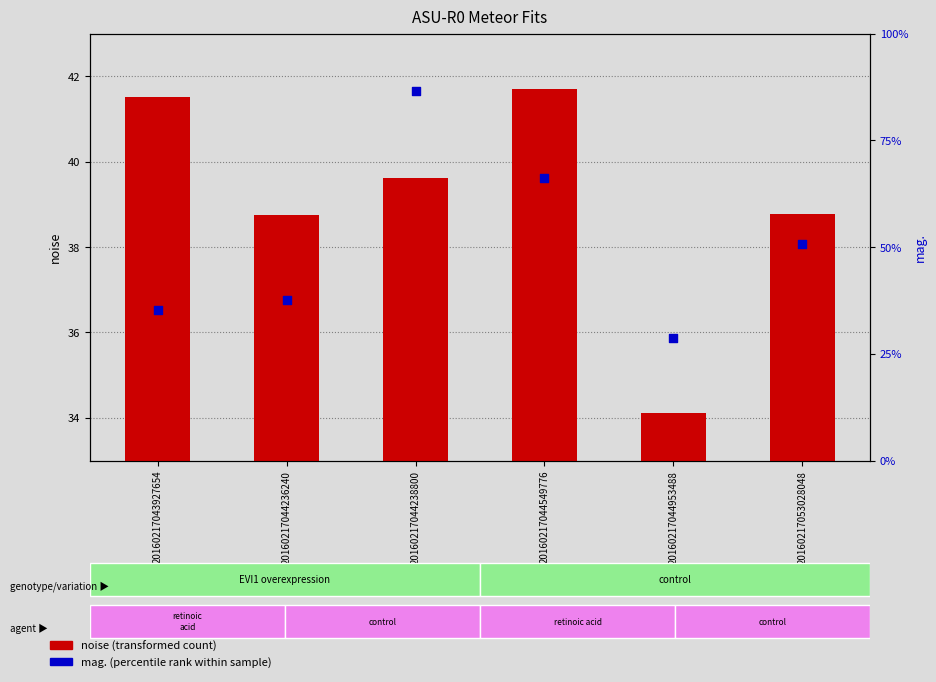

What are all the series names shown in the legend?

noise (transformed count), mag. (percentile rank)